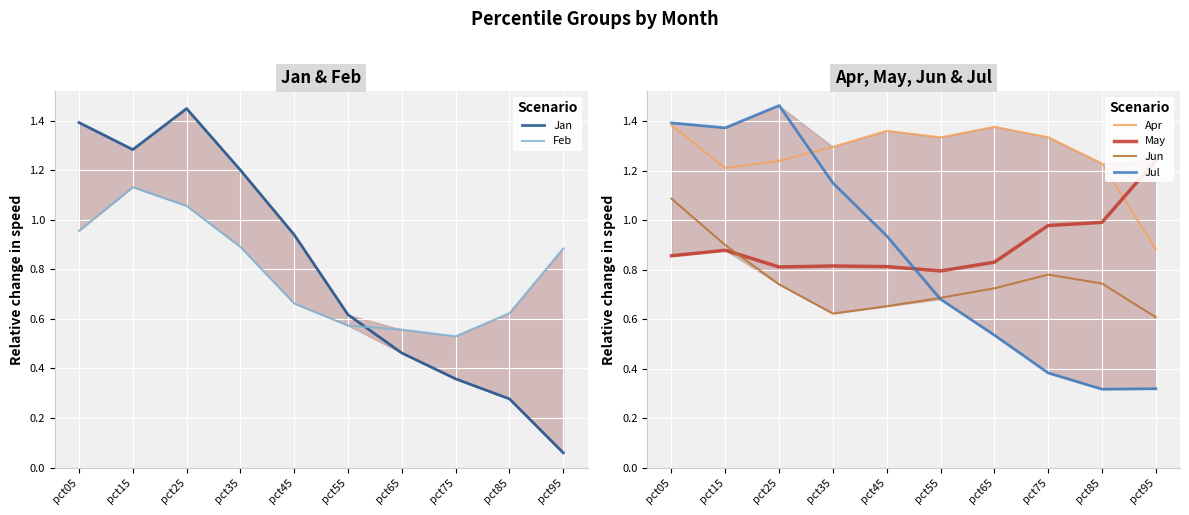

Reading right to left, transcribe all the data shown in this chart.

Jan: pct95=0.1	pct85=0.3	pct75=0.4	pct65=0.5	pct55=0.6	pct45=0.9	pct35=1.2	pct25=1.4	pct15=1.3	pct05=1.4
Feb: pct95=0.9	pct85=0.6	pct75=0.5	pct65=0.6	pct55=0.6	pct45=0.7	pct35=0.9	pct25=1.1	pct15=1.1	pct05=1.0
Apr: pct95=0.9	pct85=1.2	pct75=1.3	pct65=1.4	pct55=1.3	pct45=1.4	pct35=1.3	pct25=1.2	pct15=1.2	pct05=1.4
May: pct95=1.2	pct85=1.0	pct75=1.0	pct65=0.8	pct55=0.8	pct45=0.8	pct35=0.8	pct25=0.8	pct15=0.9	pct05=0.9
Jun: pct95=0.6	pct85=0.7	pct75=0.8	pct65=0.7	pct55=0.7	pct45=0.7	pct35=0.6	pct25=0.7	pct15=0.9	pct05=1.1
Jul: pct95=0.3	pct85=0.3	pct75=0.4	pct65=0.5	pct55=0.7	pct45=0.9	pct35=1.2	pct25=1.5	pct15=1.4	pct05=1.4